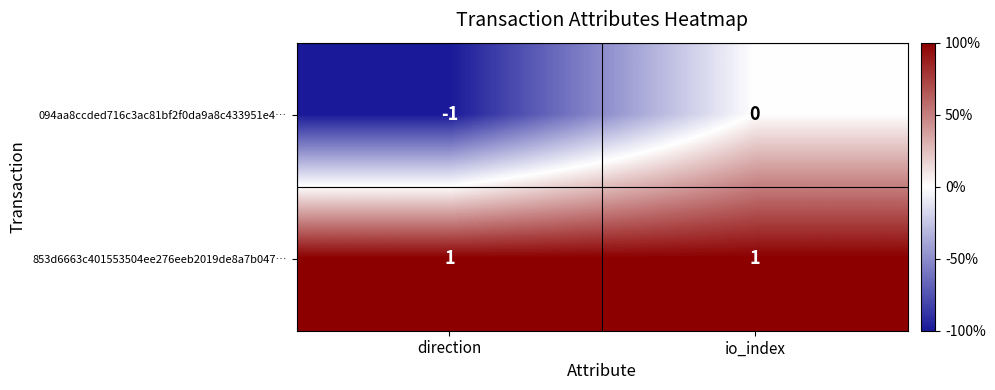

Between direction and io_index, which series saw the biggest shift?

094aa8ccded716c3ac81bf2f0da9a8c433951e4…